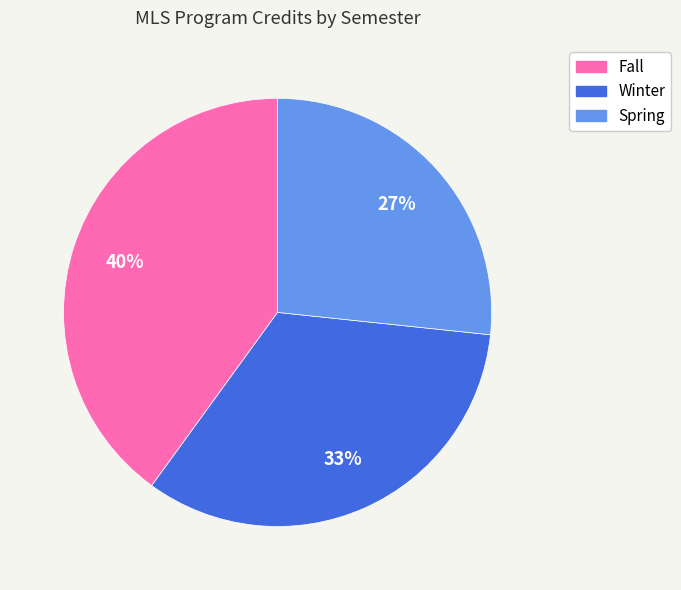

What percentage is the Fall slice, to the nearest percent?

40%